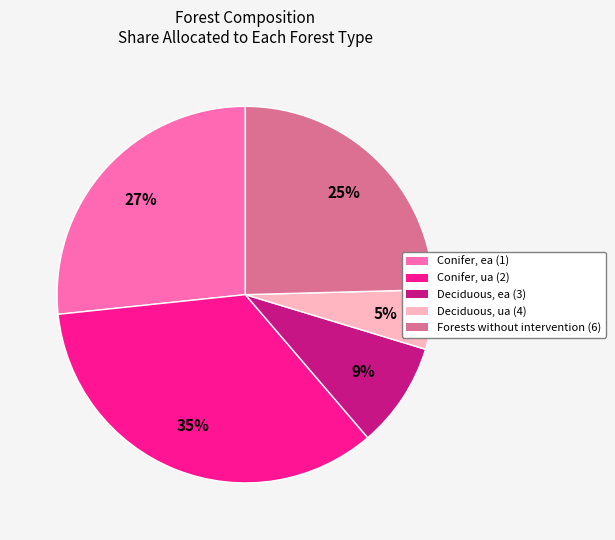

Is there a majority slice in this chart?

No